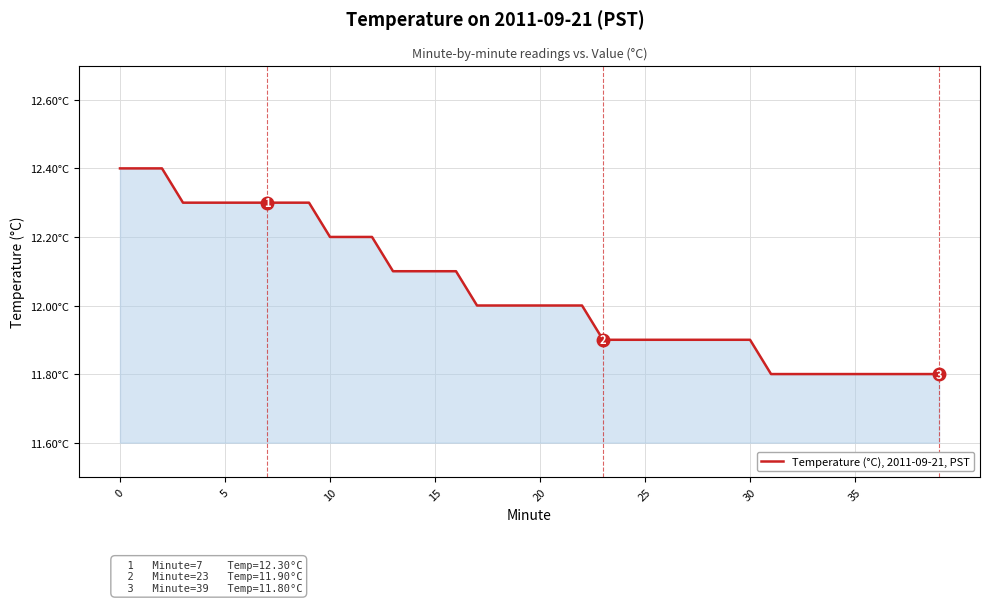

Does the chart display data point markers on the line(s)?

No